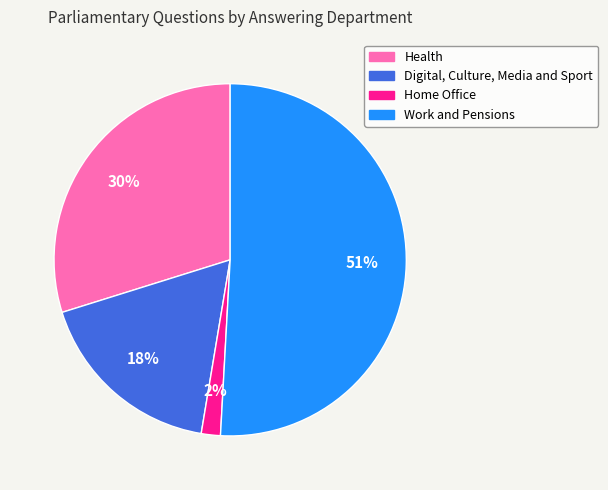

What is the smallest slice in the pie chart?

Home Office